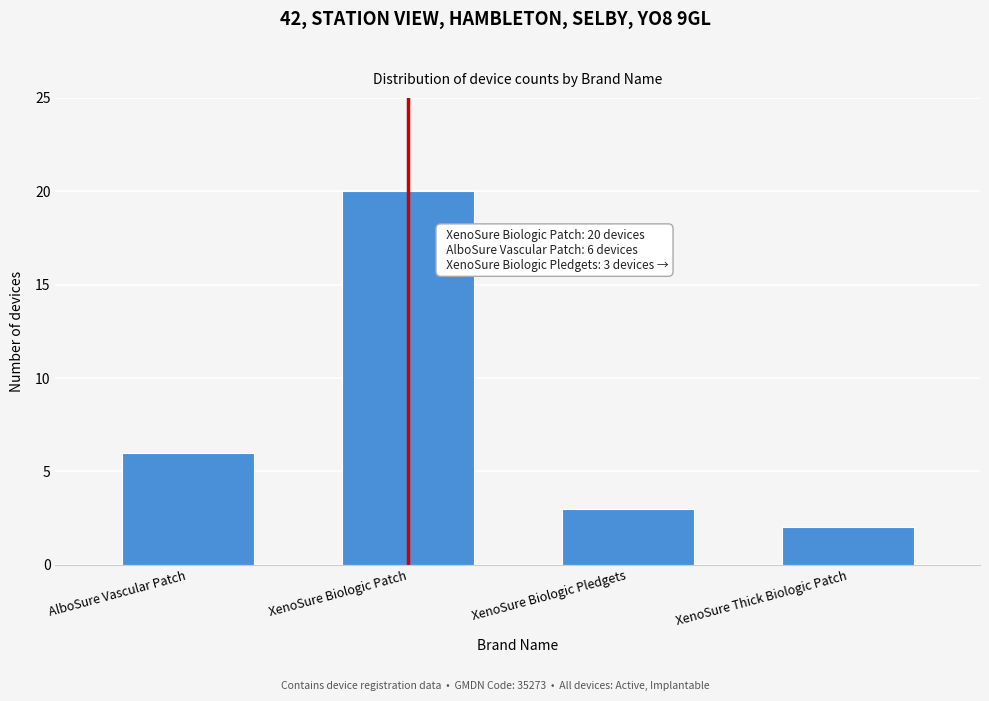

Reading left to right, what are all the values shown in this chart?

AlboSure Vascular Patch=6	XenoSure Biologic Patch=20	XenoSure Biologic Pledgets=3	XenoSure Thick Biologic Patch=2